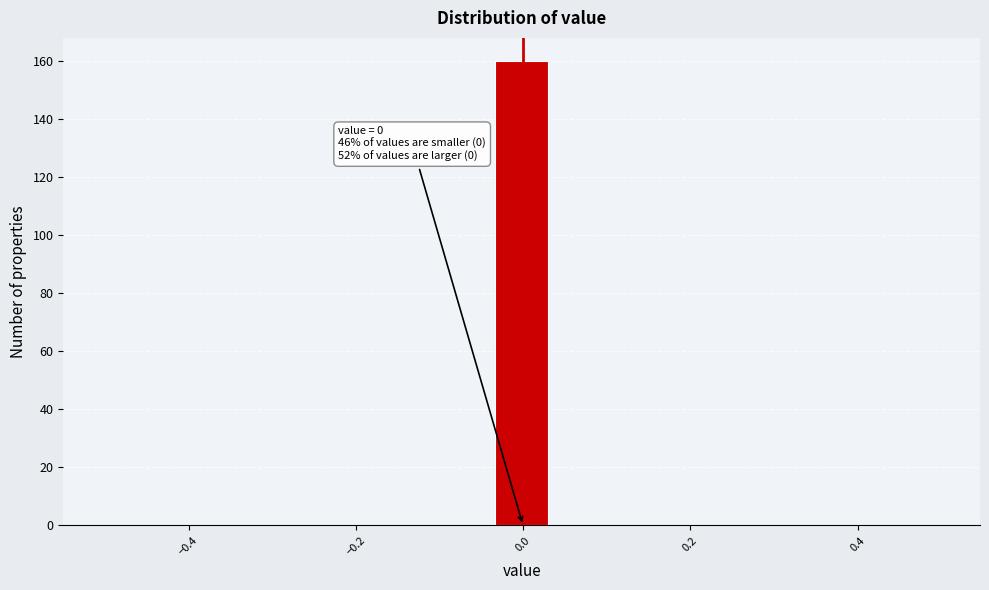

Read against the x-axis, roughly where is the centre of the tallest bar?

0.00